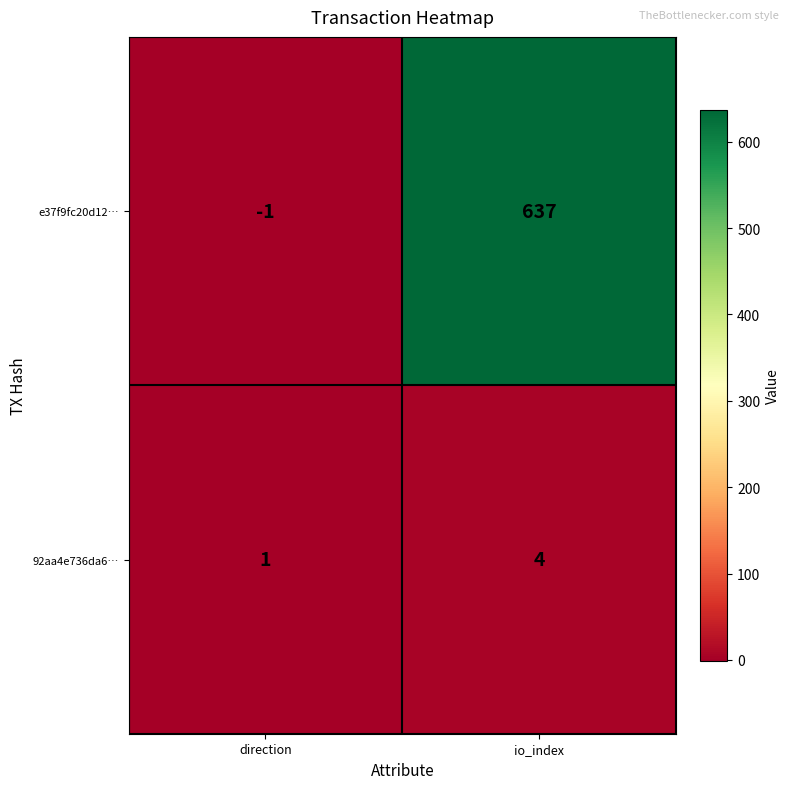

Rank the series by their maximum value, from highest to lowest.

e37f9fc20d12…, 92aa4e736da6…